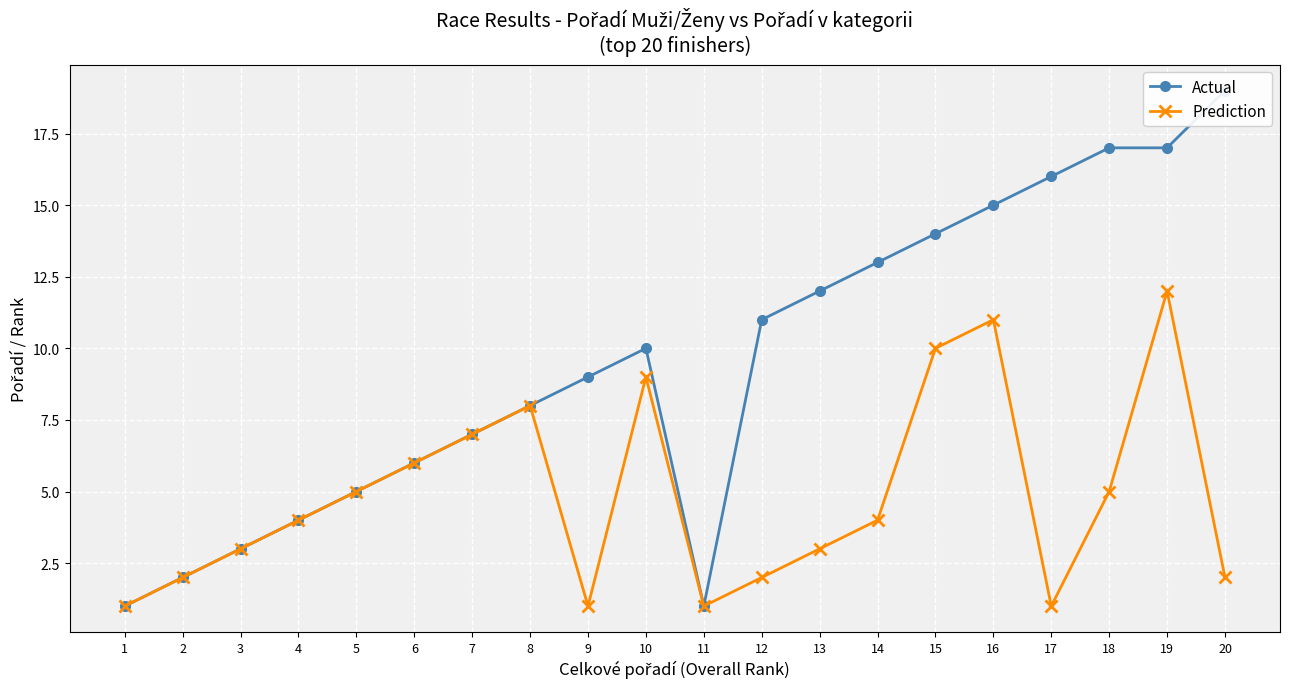

What is the sum of the Prediction values at 13 and 10?

12